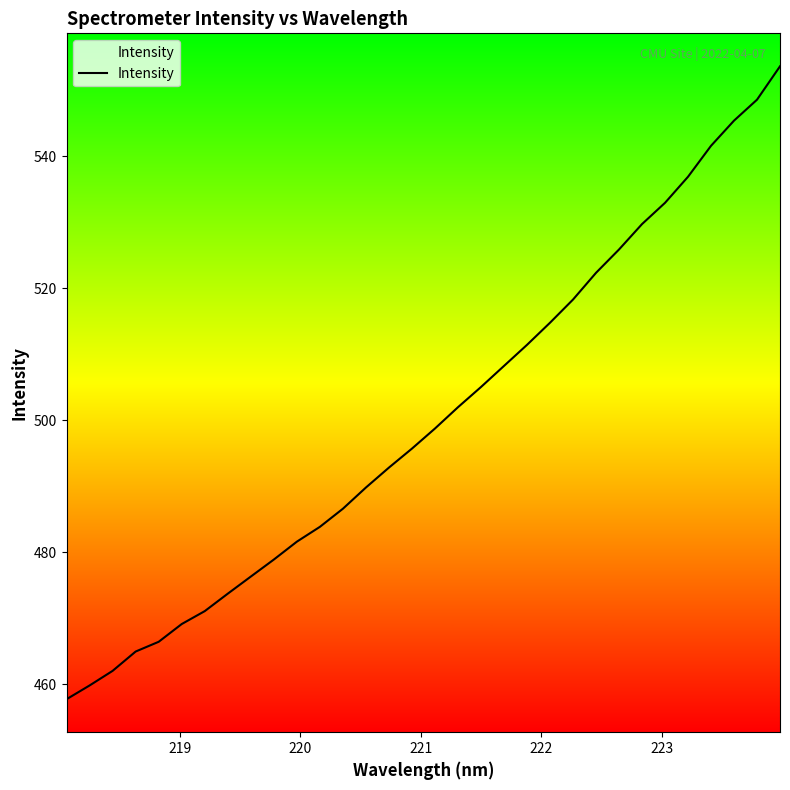

What is the difference between the maximum and minimum values?

95.9